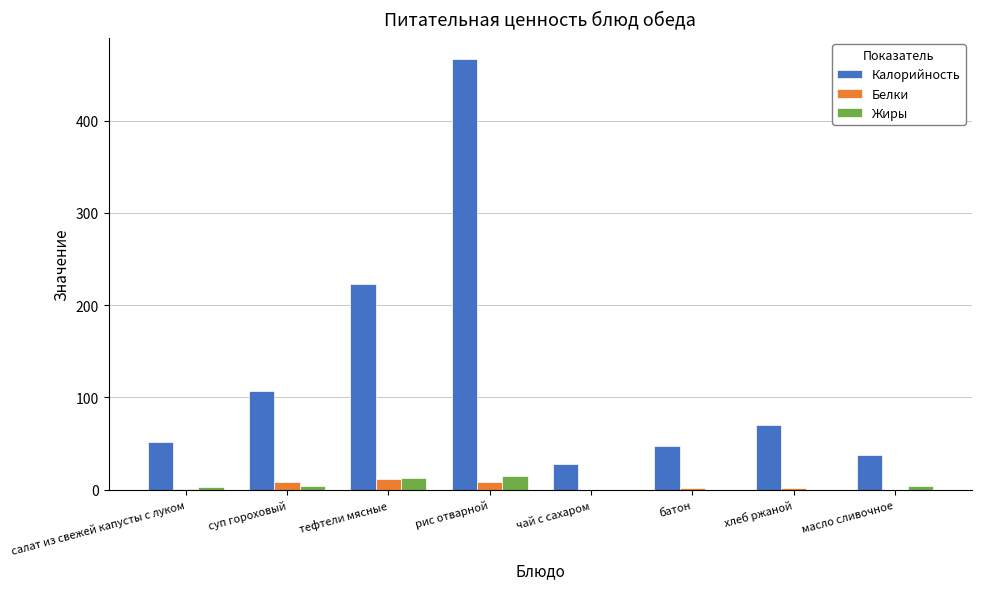

At which label is Калорийность closest to 247?

тефтели мясные